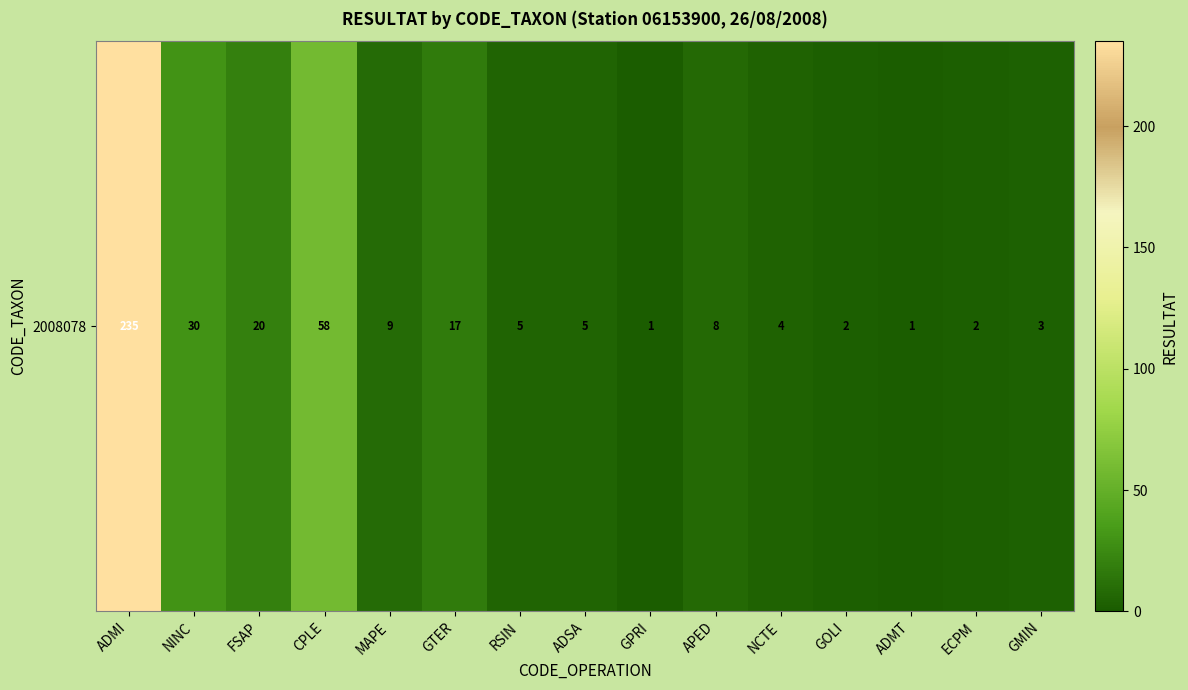

What is the difference between the values at APED and GTER?

9